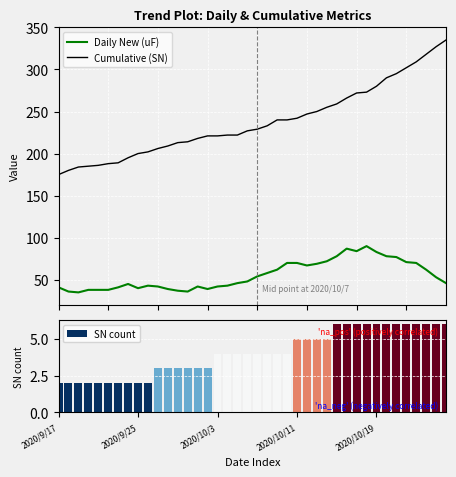

What is the minimum value shown in the chart?

2